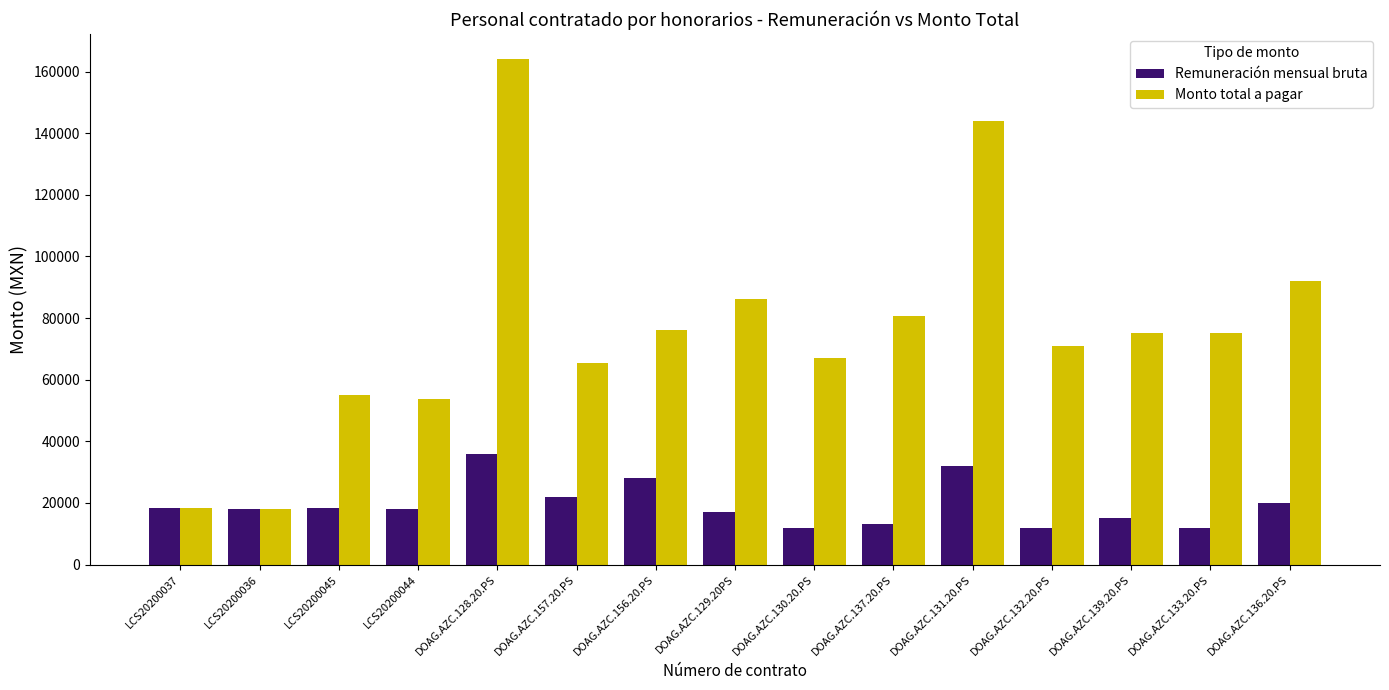

What is the sum of all Monto total a pagar values?

1141636.9